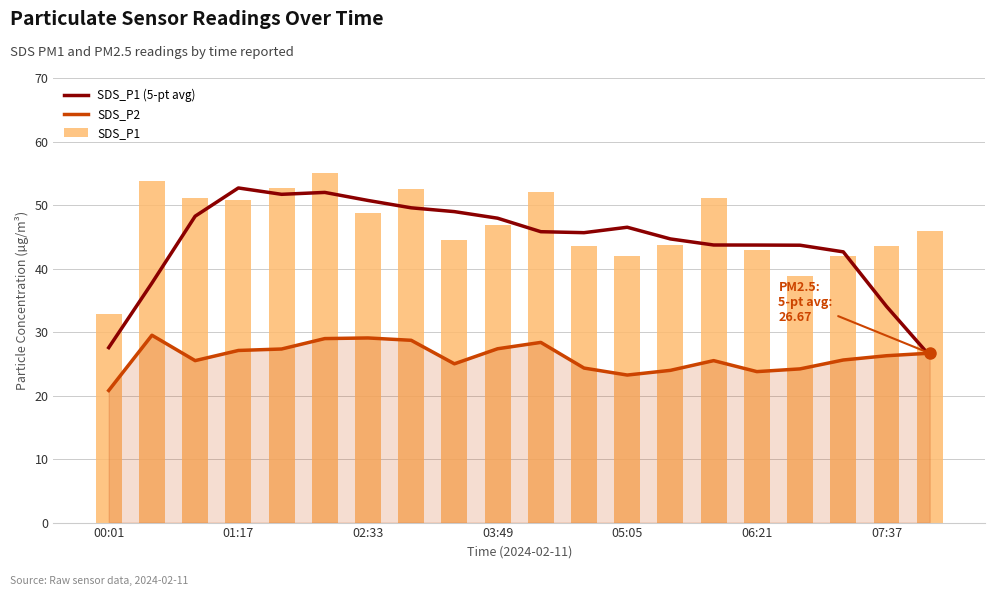

Is it true that SDS_P1 equals 25.1 at 01:17?

False